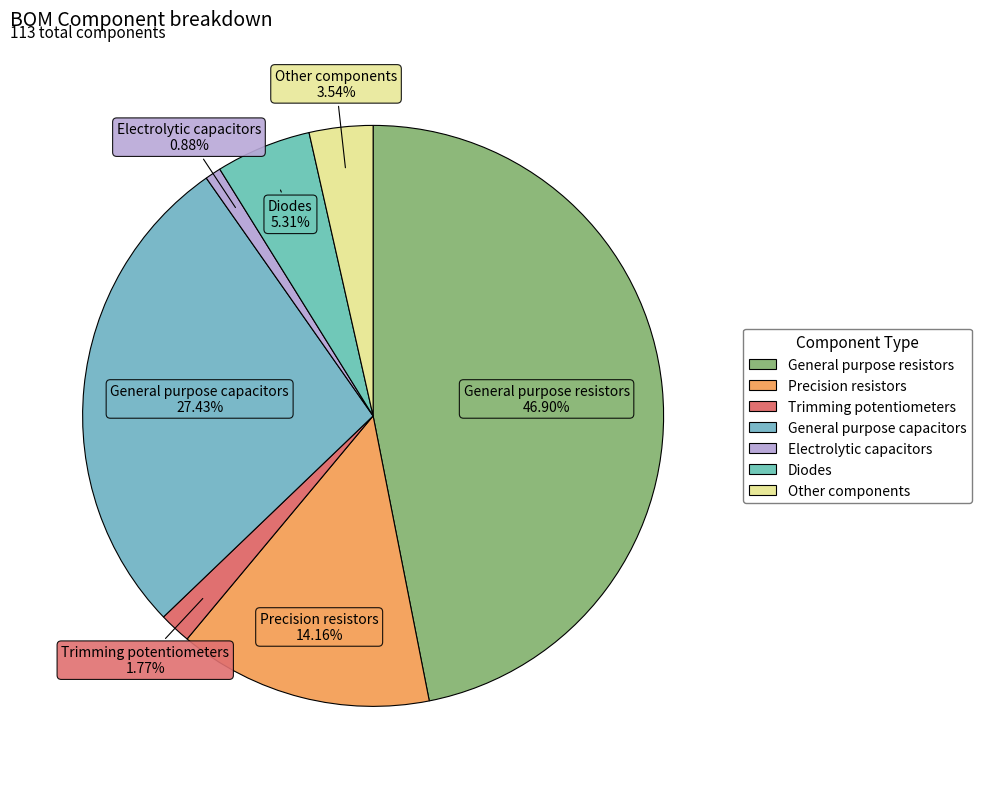

To the nearest percent, what percentage of the pie is General purpose capacitors?

27%